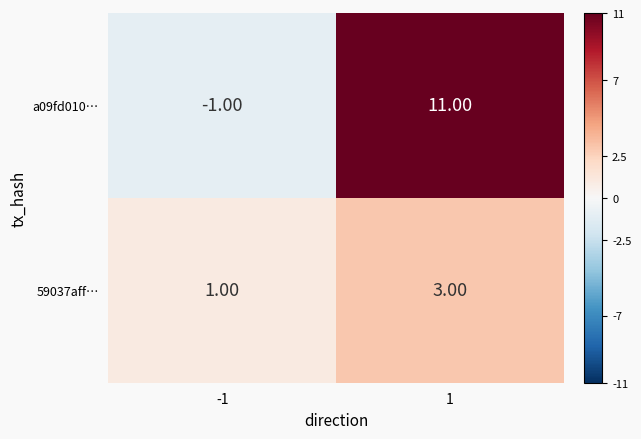

Which series changed the most between -1 and 1?

a09fd010…